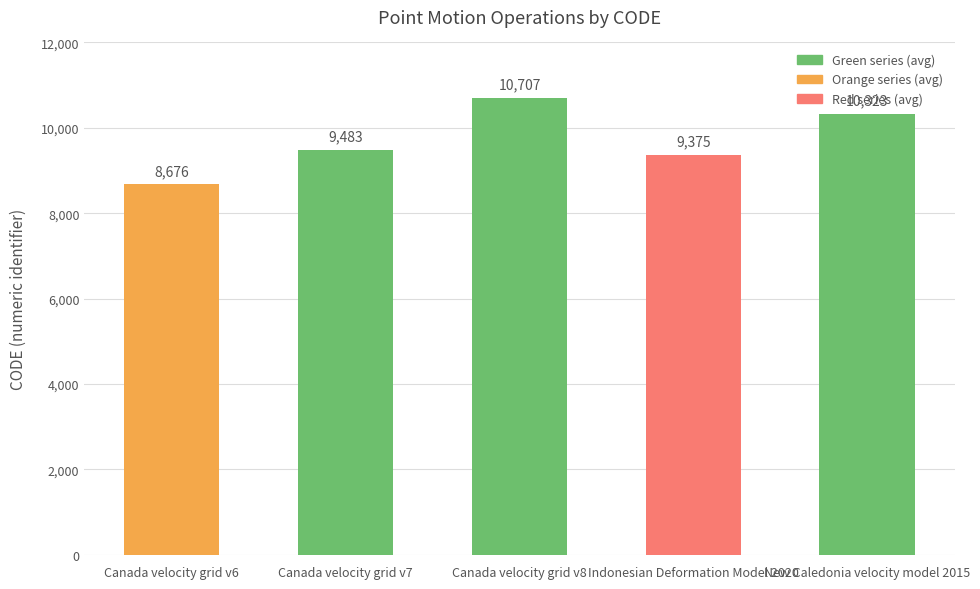

What is the value of the 1st bar from the left?

8676